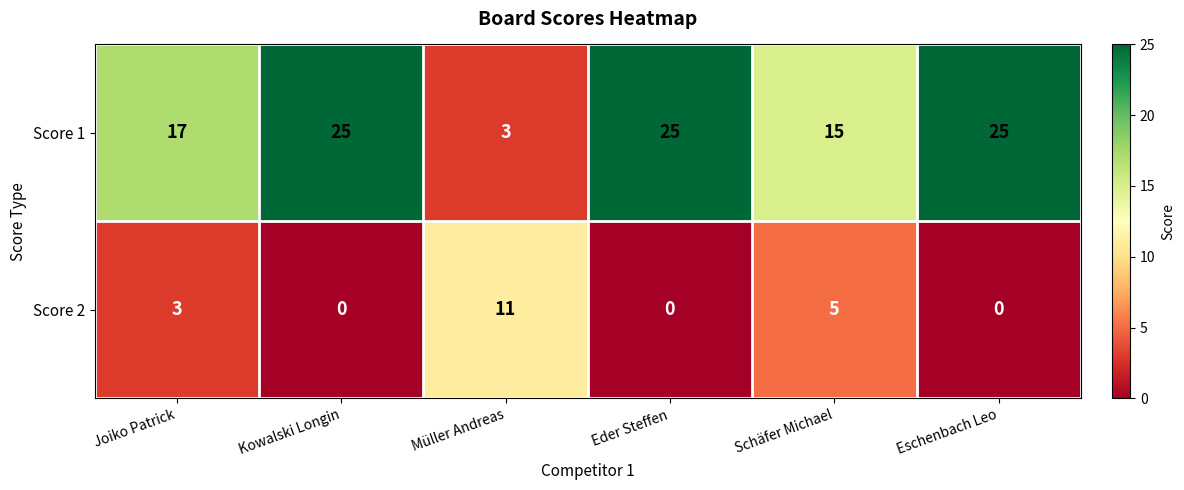

What is the difference between the maximum and minimum values in the Score 1 series?

22